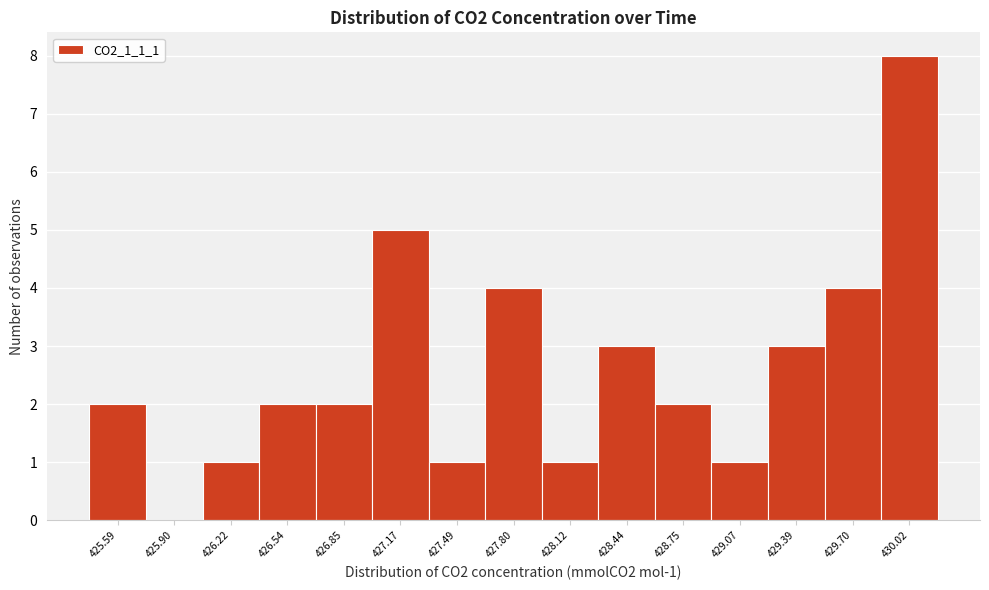

Reading left to right, extract all data points from this chart.

425.59=2	425.90=0	426.22=1	426.54=2	426.85=2	427.17=5	427.49=1	427.80=4	428.12=1	428.44=3	428.75=2	429.07=1	429.39=3	429.70=4	430.02=8